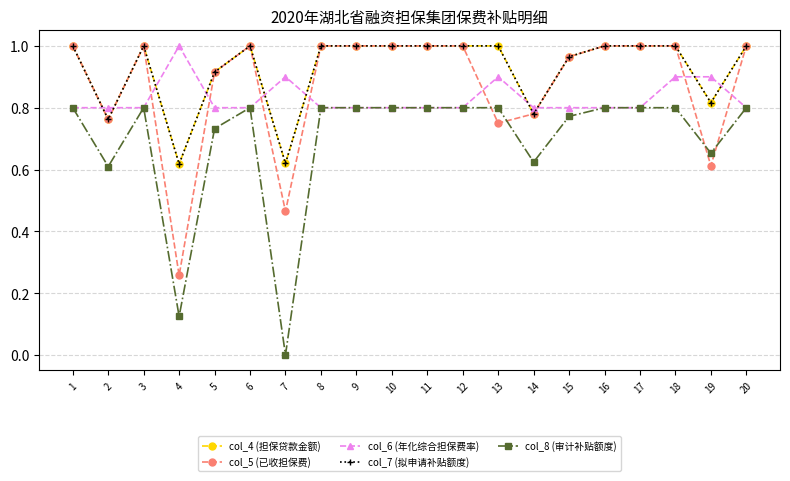

At which category is the sum across all series the highest?

18